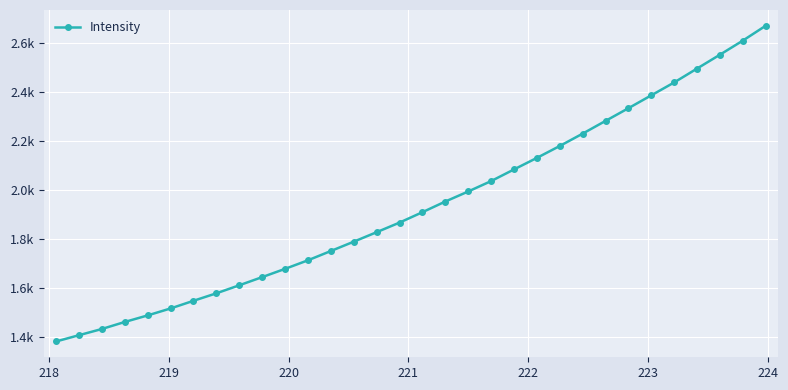

True or false: there are more than 2 points higher than both neighbors.

False